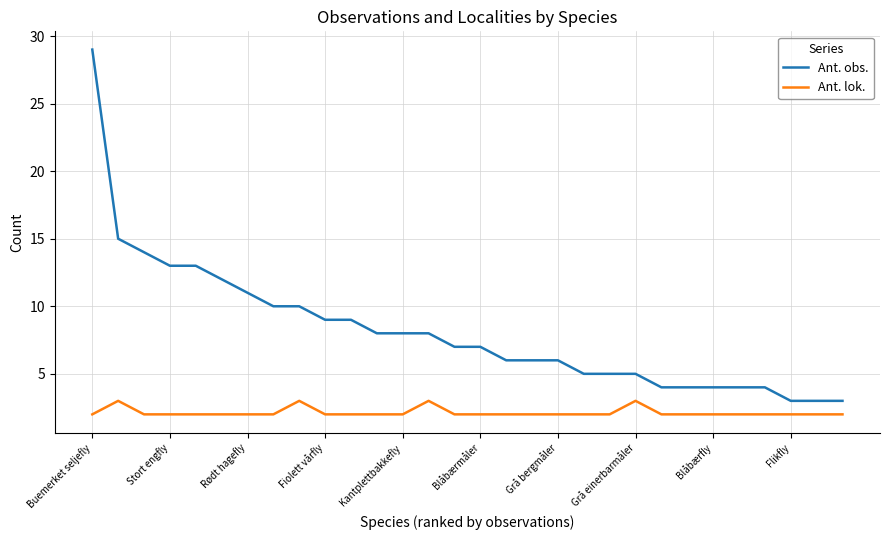

What is the average value of the Ant. obs. series?

8